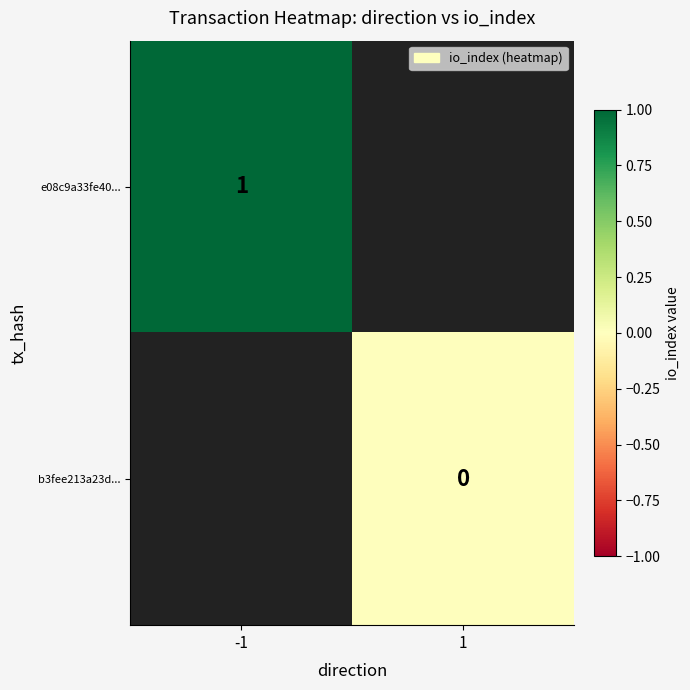

At how many categories does at least one series exceed 0?

1